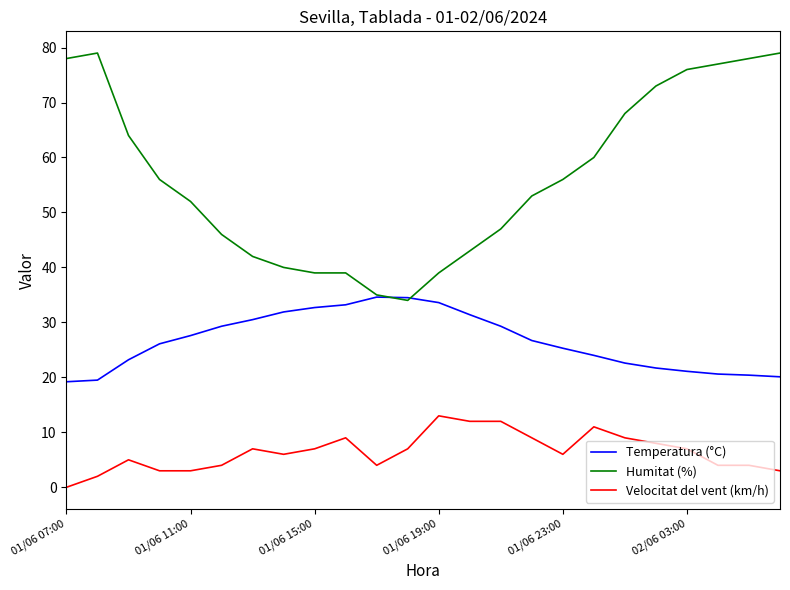

Rank the series by their maximum value, from highest to lowest.

Humitat (%), Temperatura (°C), Velocitat del vent (km/h)